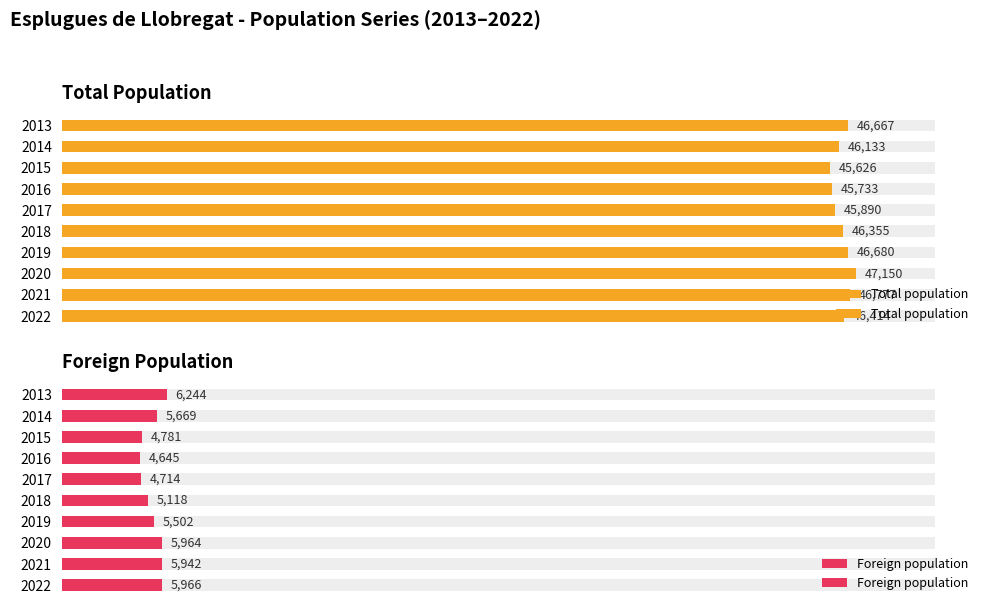

At 2021, list the series in order from smallest to largest.

Foreign population, Total population